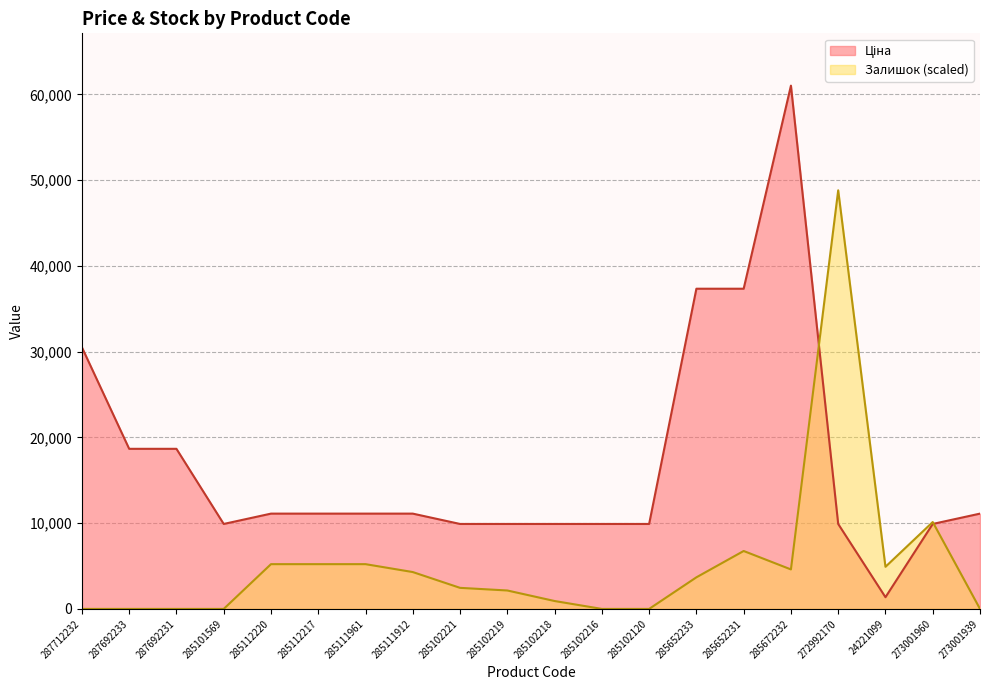

Between 285101569 and 285102219, which is larger?

285101569